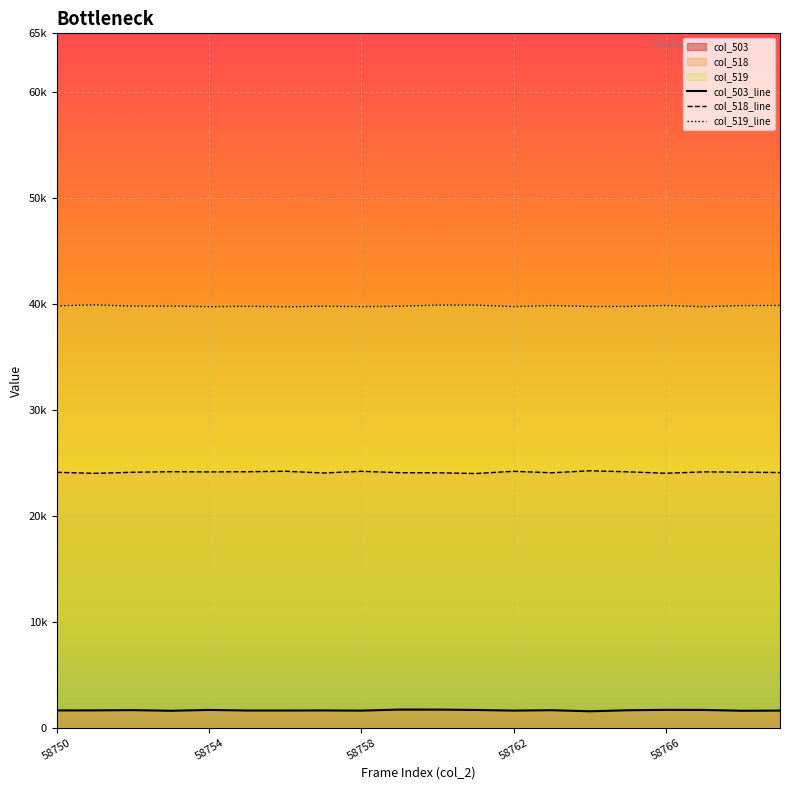

Does the chart display data point markers on the line(s)?

No